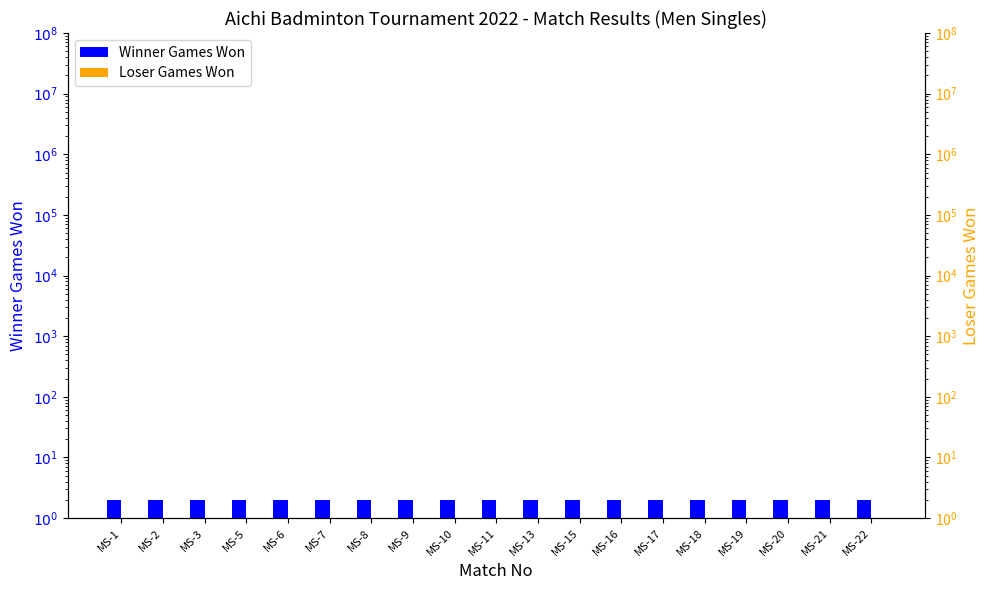

Which series has the largest total across all categories?

Winner Games Won